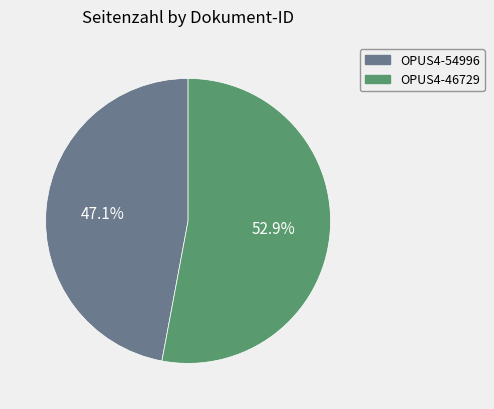

How many segments does this pie chart have?

2